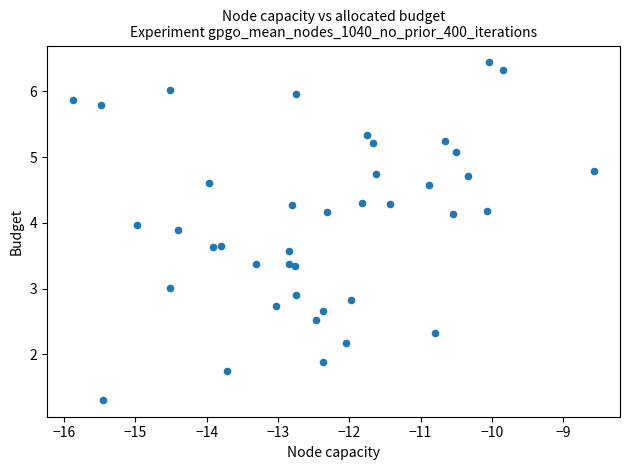

What is the range of X values (max minus min)?

7.3